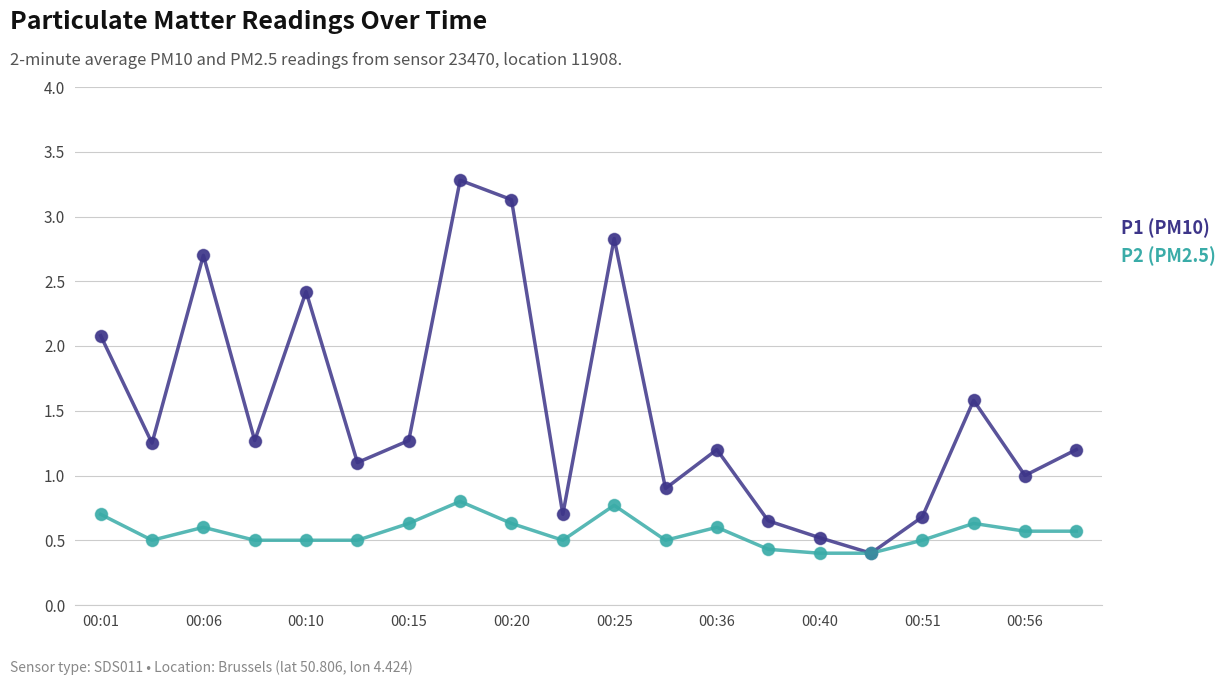

True or false: P2 (PM2.5) has more than 1 interior local peaks.

True